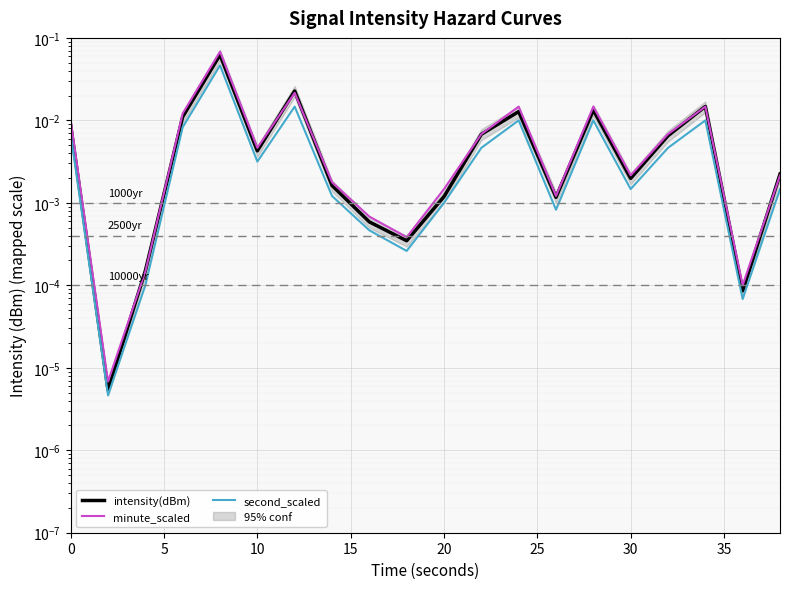

Which series has the largest total across all categories?

minute_scaled